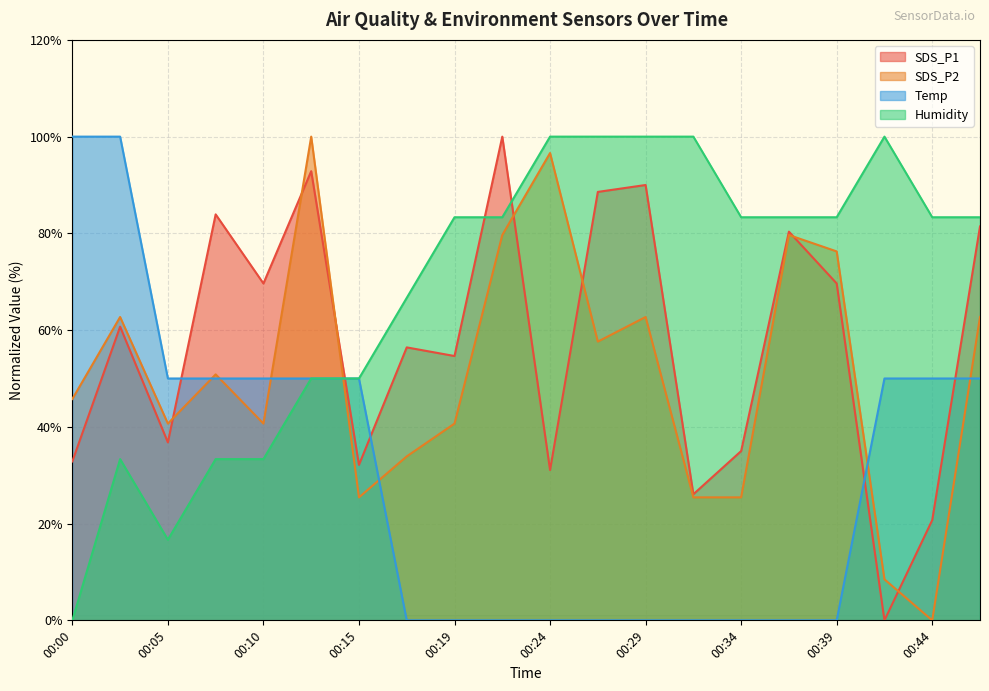

What is the sum of the Humidity values at 00:44 and 00:29?

183.3